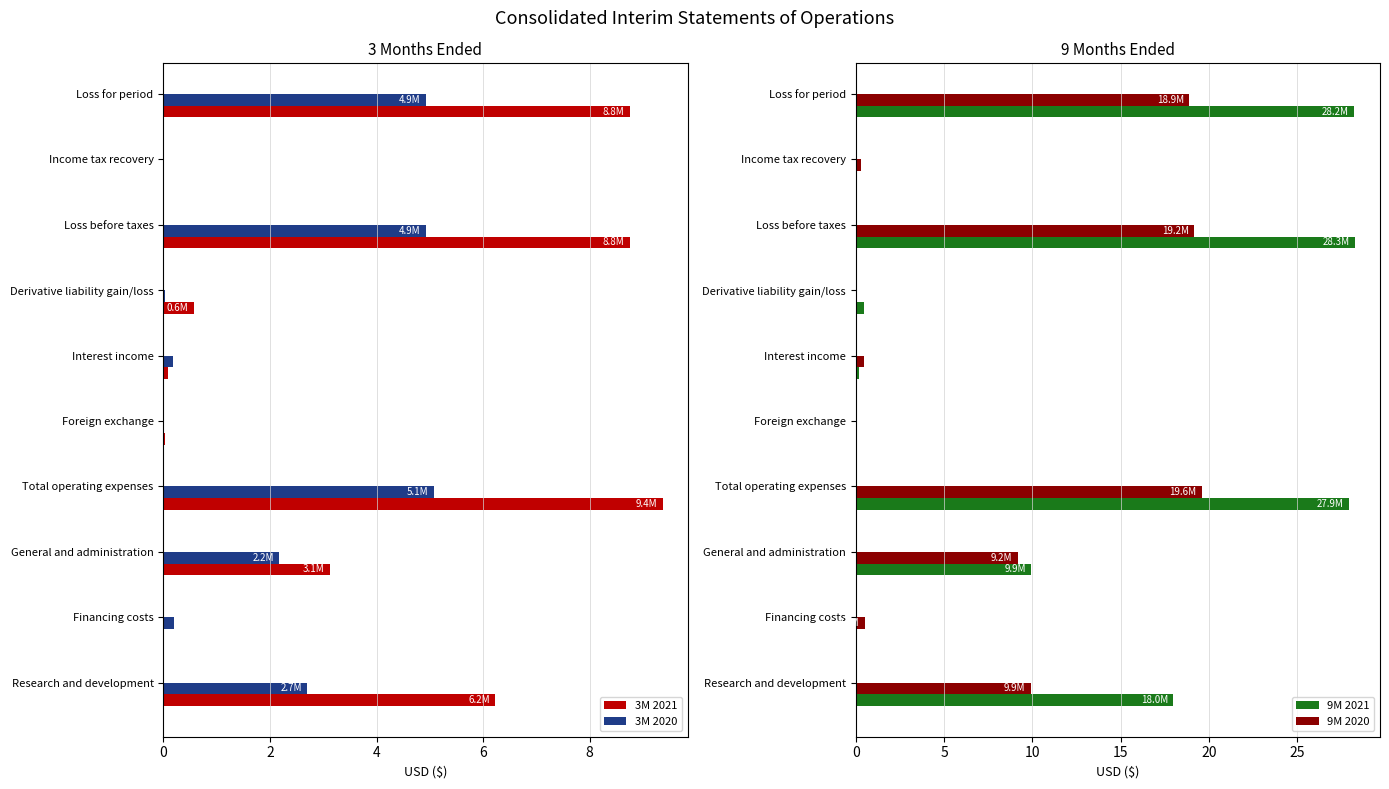

The 9M 2020 series shows 12.4 at Total operating expenses. True or false?

False